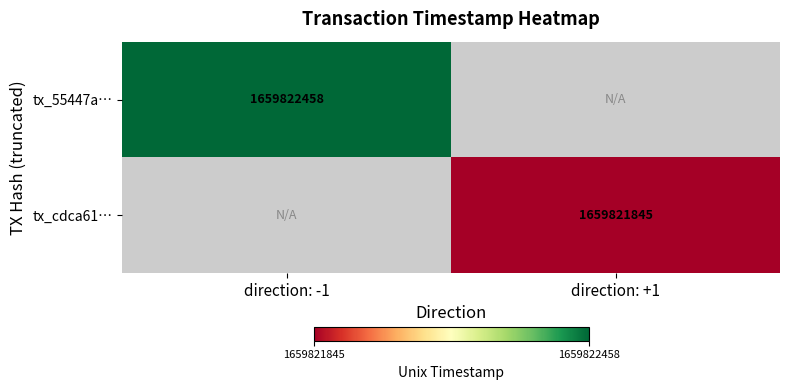

Is it true that tx_55447a… equals 845201956 at direction: -1?

False